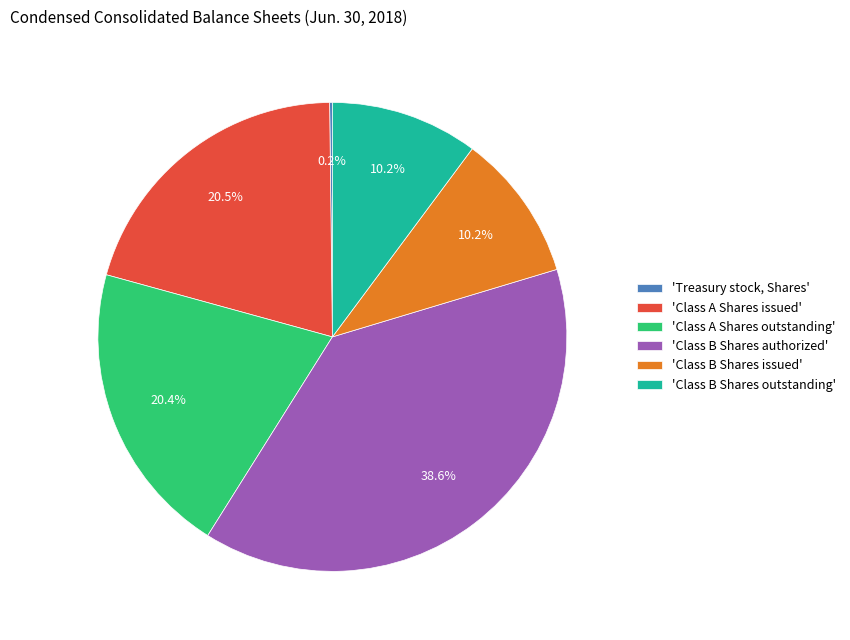

Which category has the biggest portion of the pie?

'Class B Shares authorized'